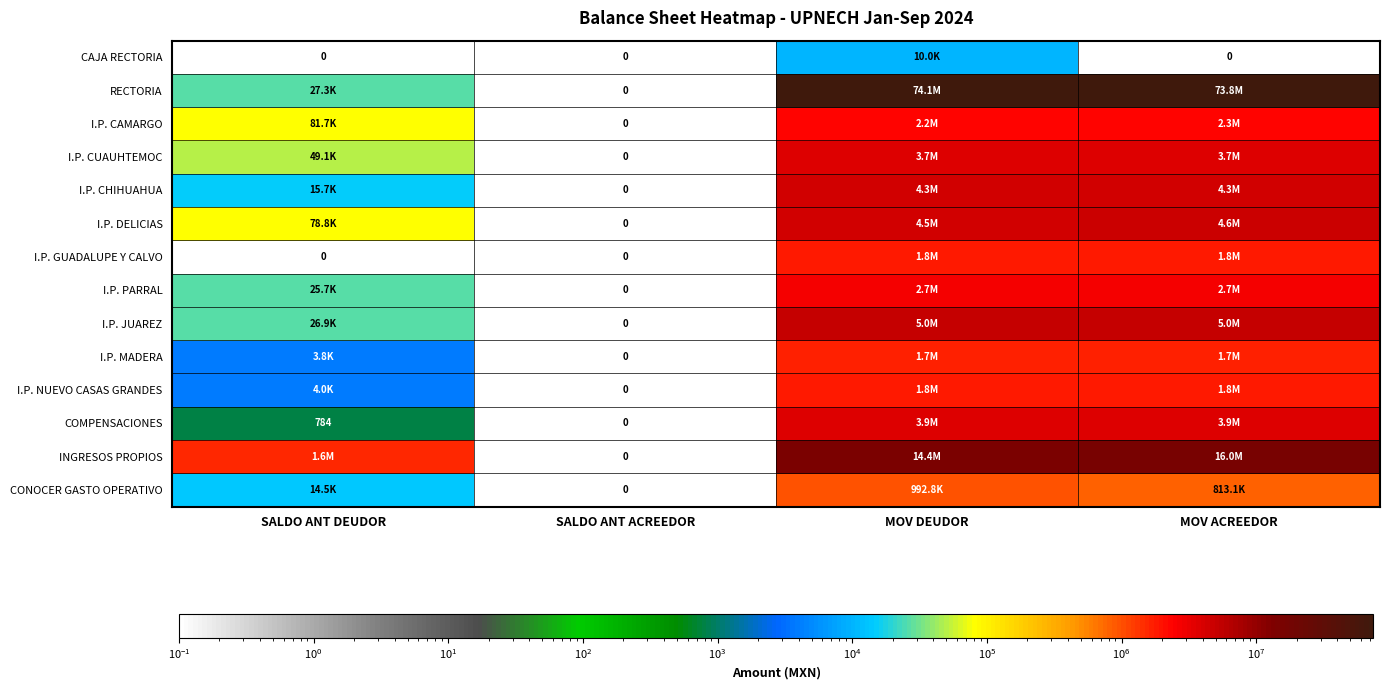

Which label corresponds to the largest value in the chart?

MOV DEUDOR